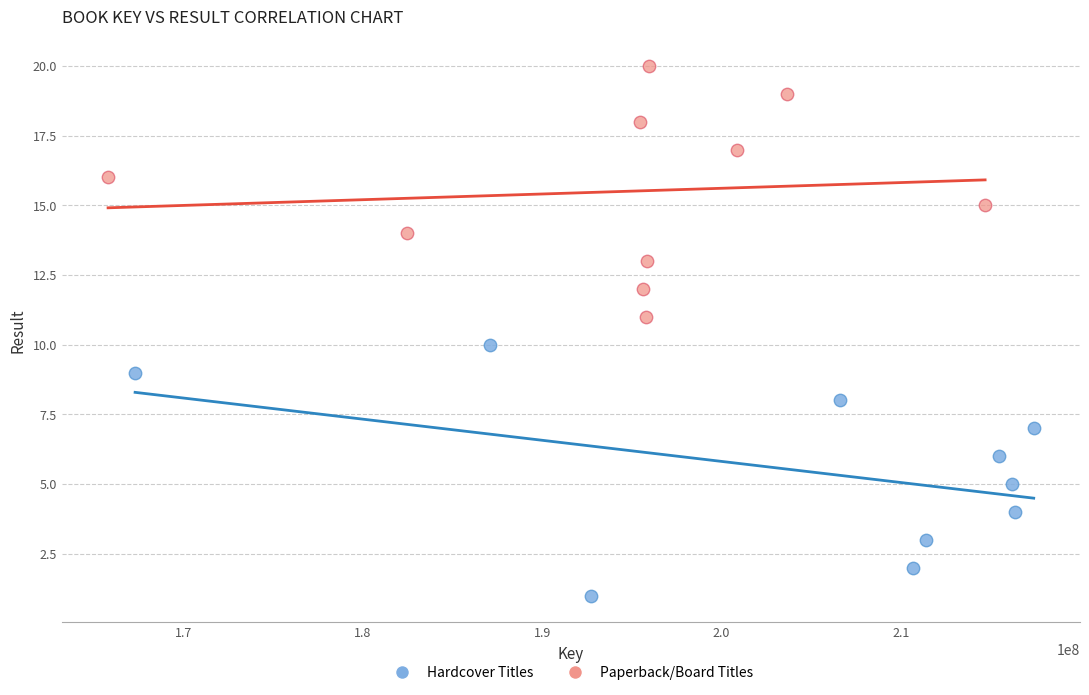

Which series reaches the minimum Y coordinate?

Hardcover Titles